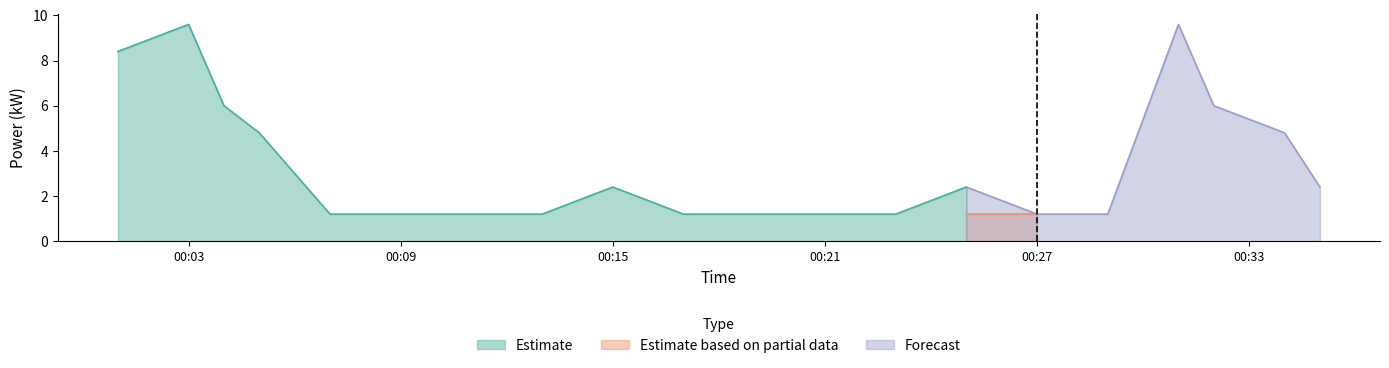

The Estimate series shows 2.1 at 00:21. True or false?

False